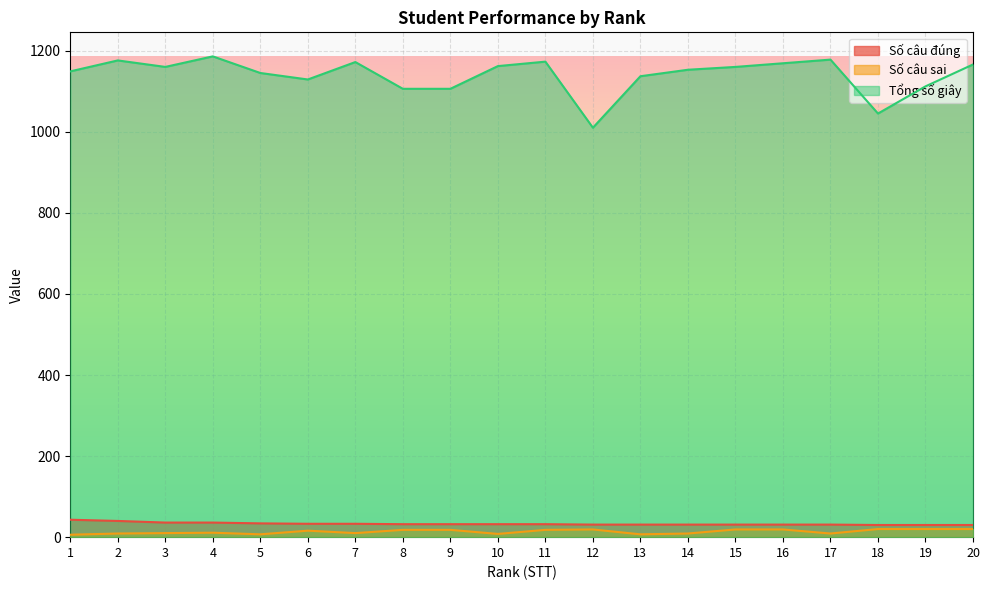

Which category has the highest value in the Tổng số giây series?

4